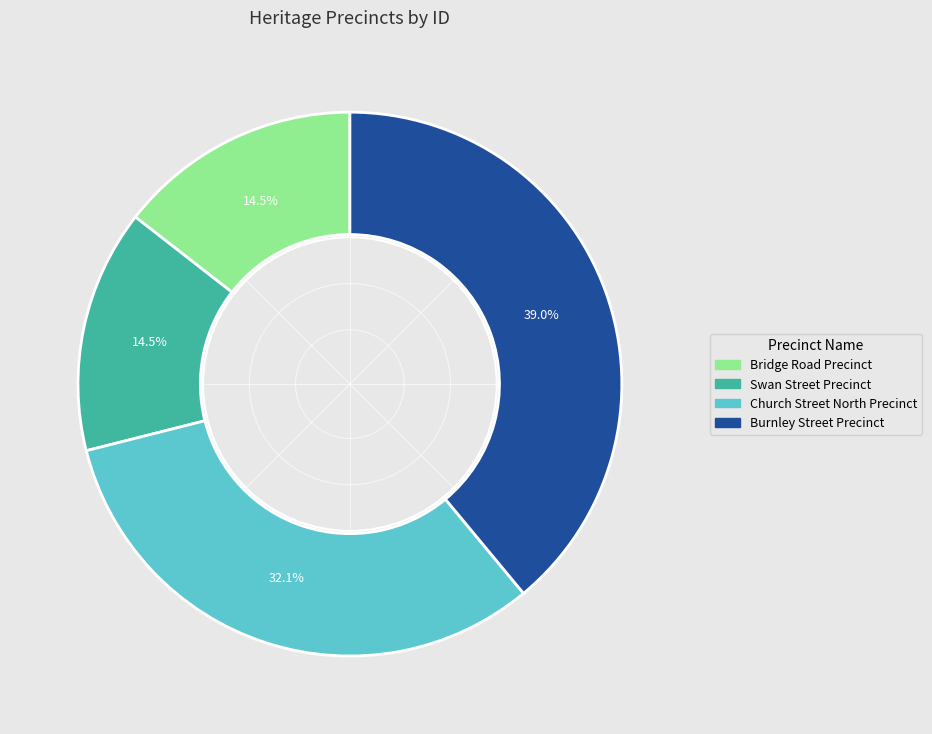

The Church Street North Precinct slice represents 20% of the pie. True or false?

False